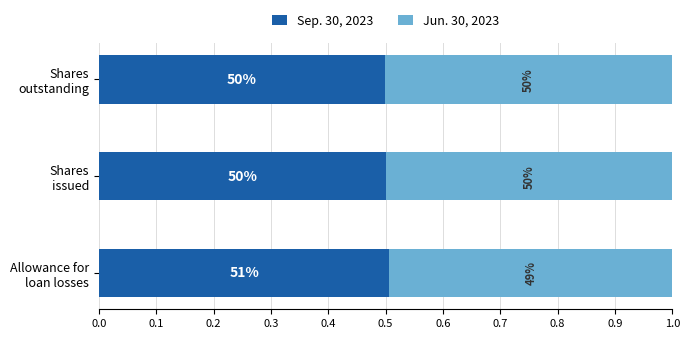

What are all the series names shown in the legend?

Sep. 30, 2023, Jun. 30, 2023